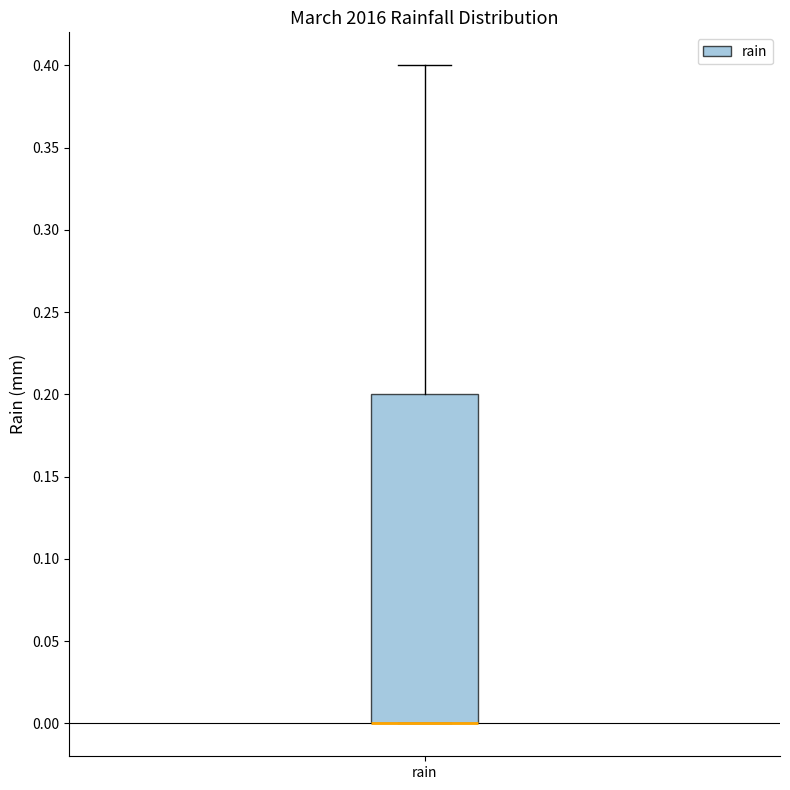

Where does the upper whisker of the box for rain end on the y-axis? The values are not printed on the chart, so give them approximately, as read against the axis.

0.4